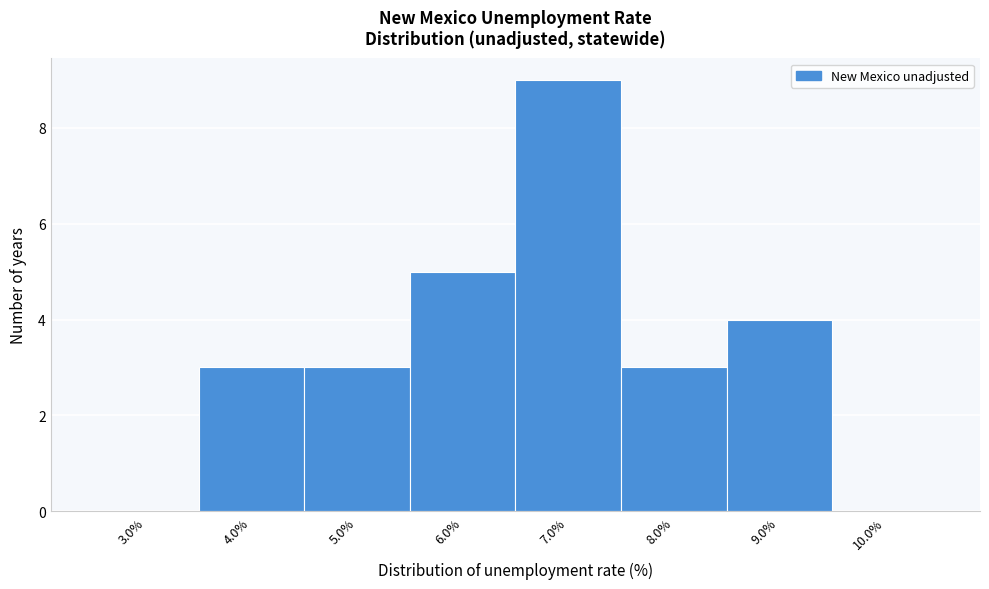

Which range on the x-axis has the tallest bar?

6.5 to 7.5